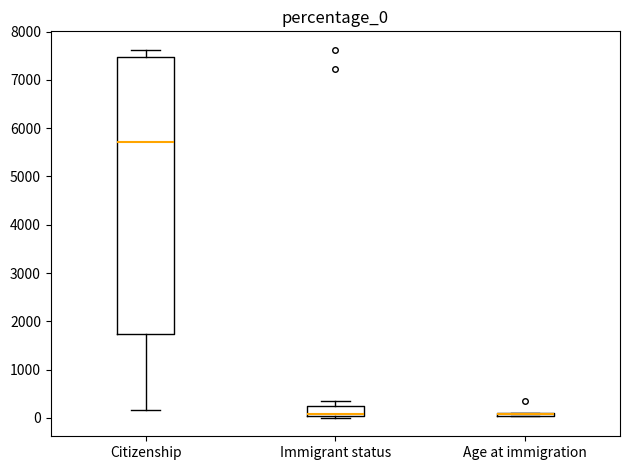

Comparing the boxes themselves (not the whiskers), which one is the tallest?

Citizenship